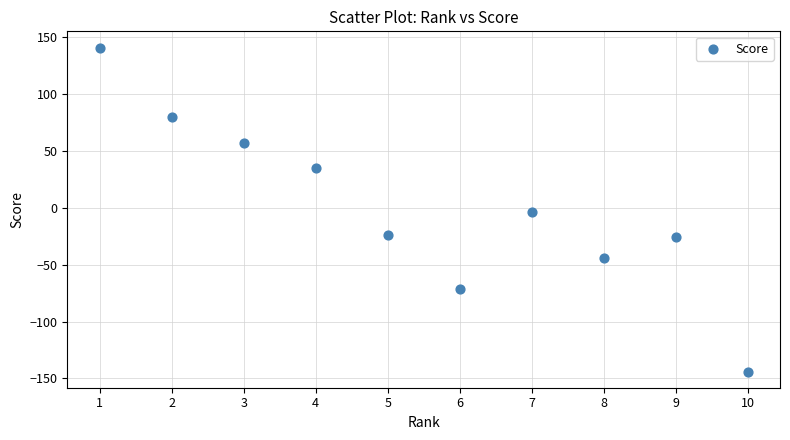

What is the range of X values (max minus min)?

9